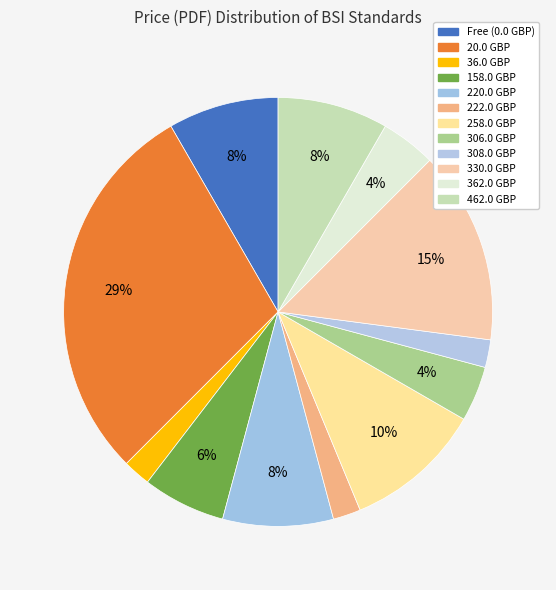

How many slices are in this pie chart?

12